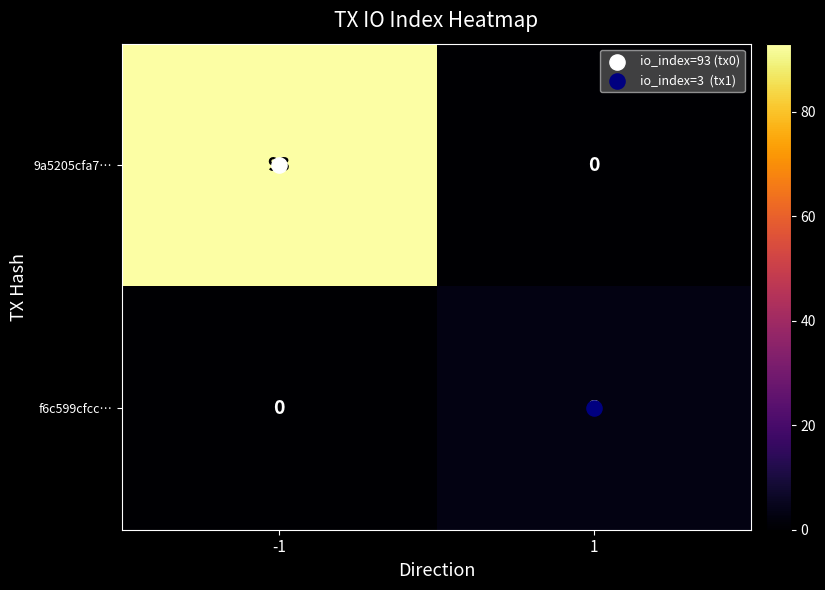

At which category is the sum across all series the highest?

-1